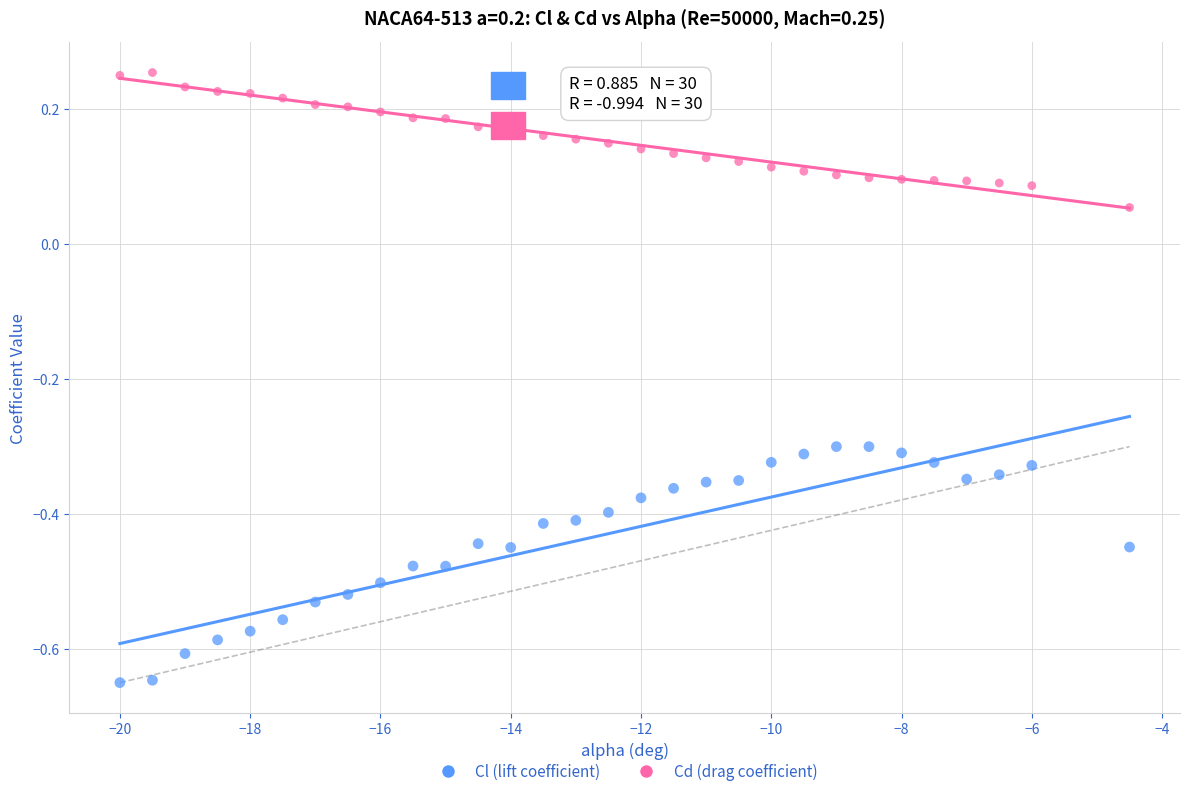

Which series has the widest spread of Y values?

Cl (lift coefficient)